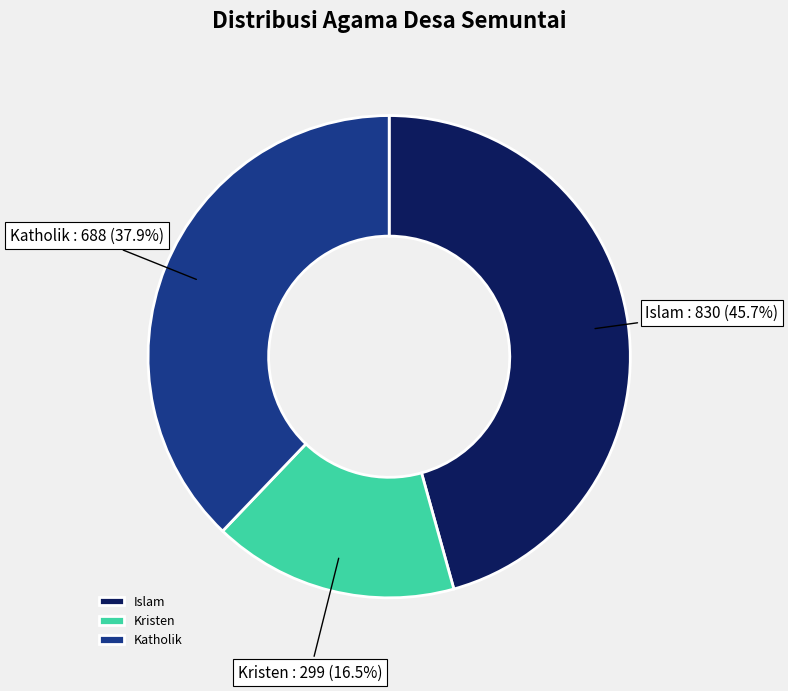

Do Kristen and Islam together represent more than half of the pie?

Yes